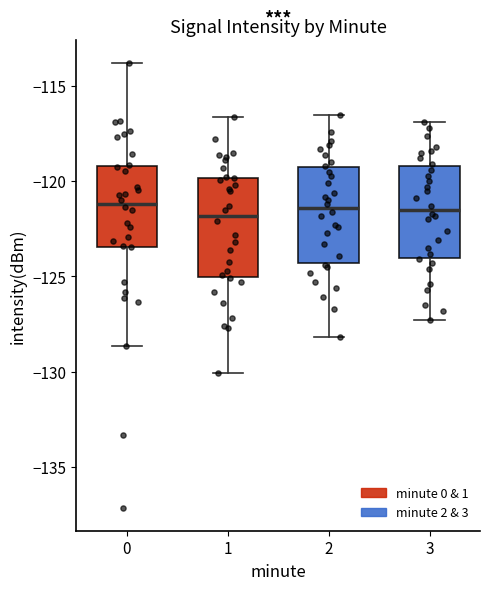

Reading left to right, transcribe this box plot: for each box, give where its median line is, the range the box spans, and where its two whiskers end, as read against the y-axis. The values are not printed on the chart, so give them approximately, as read against the axis.

0: median -121.0, box -123.5 to -119.0, whiskers -128.5 to -114.0
1: median -122.0, box -125.0 to -120.0, whiskers -130.0 to -116.5
2: median -121.5, box -124.5 to -119.5, whiskers -128.0 to -116.5
3: median -121.5, box -124.0 to -119.0, whiskers -127.5 to -117.0